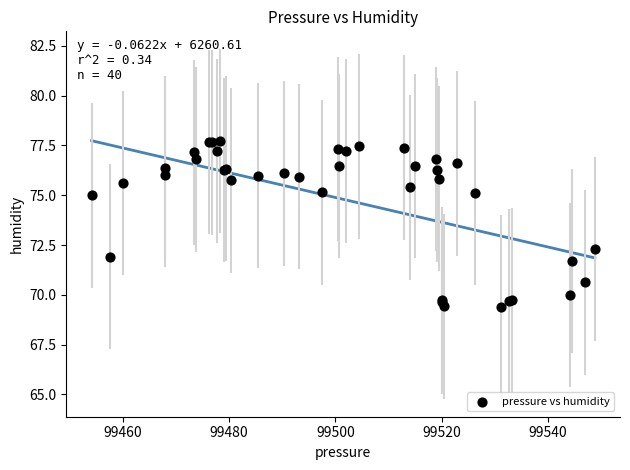

What Y value in the scatter plot is closest to 73?

72.3